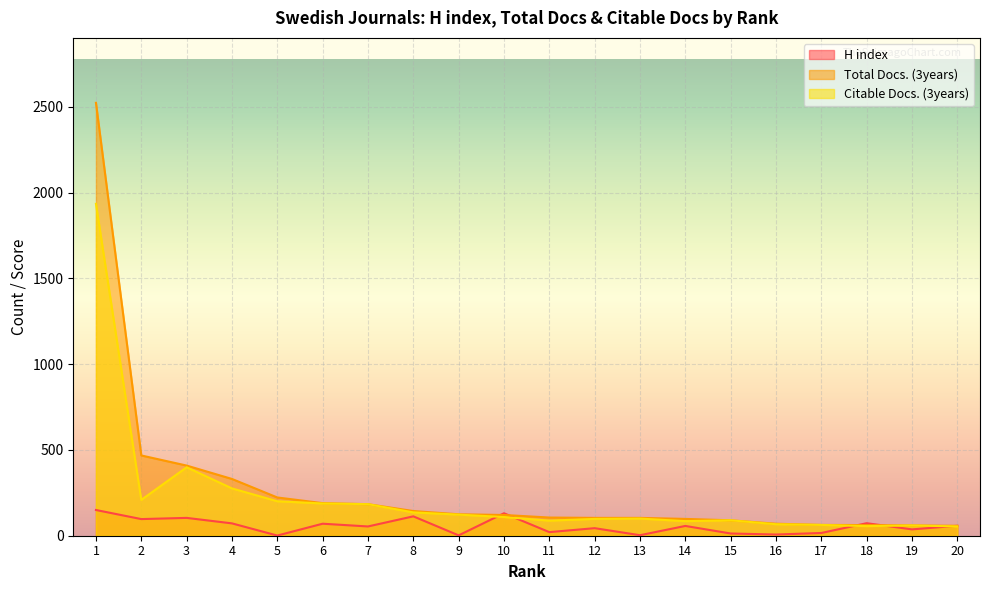

What is the maximum value shown in the chart?

2524